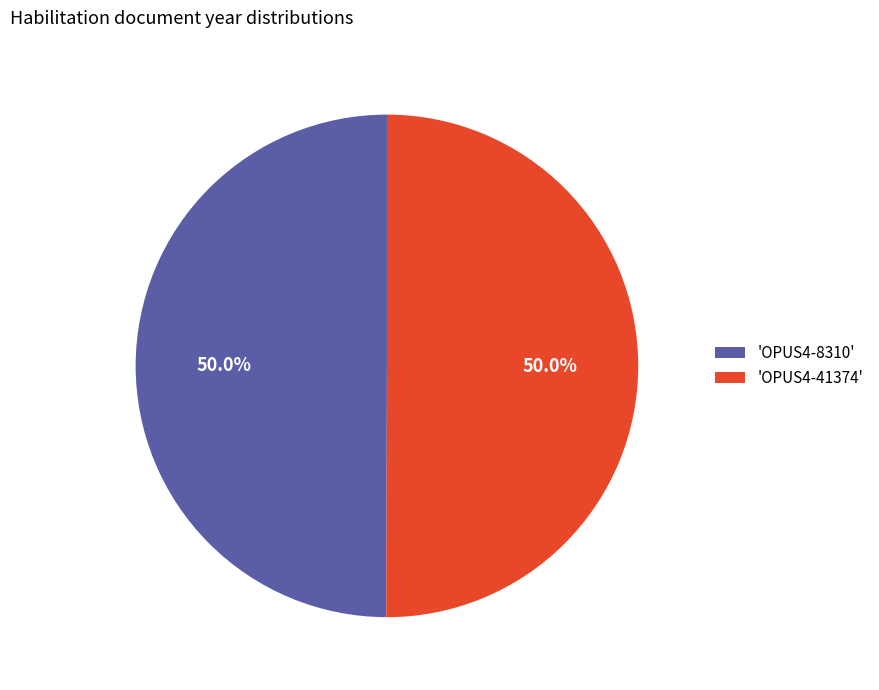

Approximately how many times larger is the value at 'OPUS4-41374' compared to 'OPUS4-8310'?

1.0